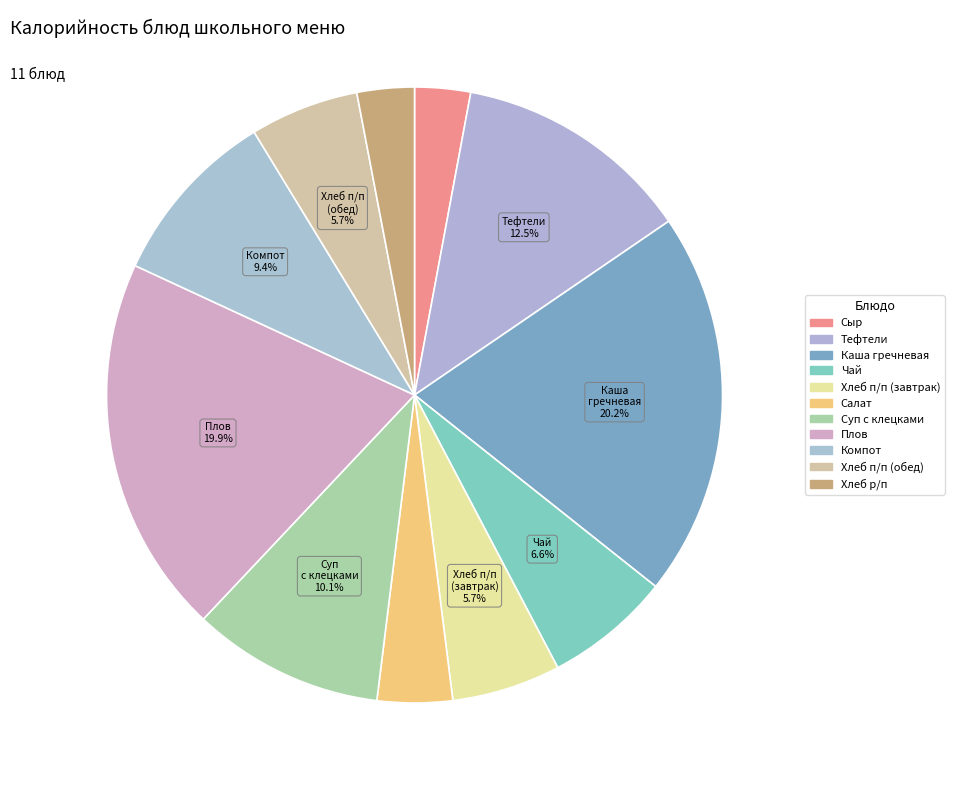

How many segments does this pie chart have?

11